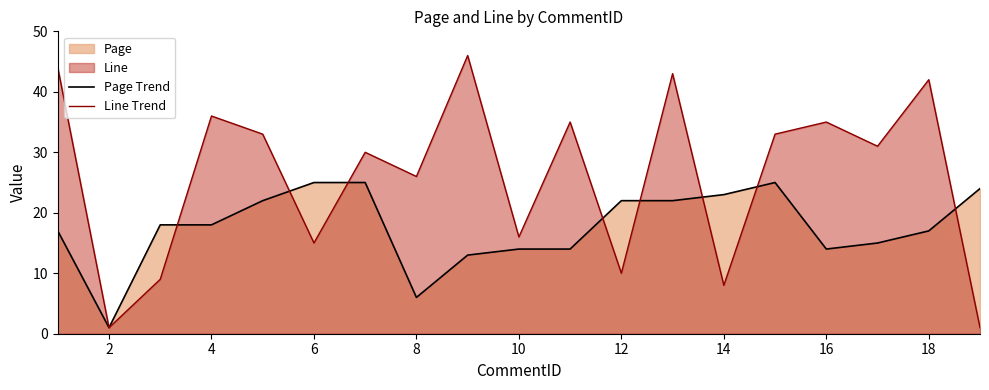

What is the maximum value shown in the chart?

46